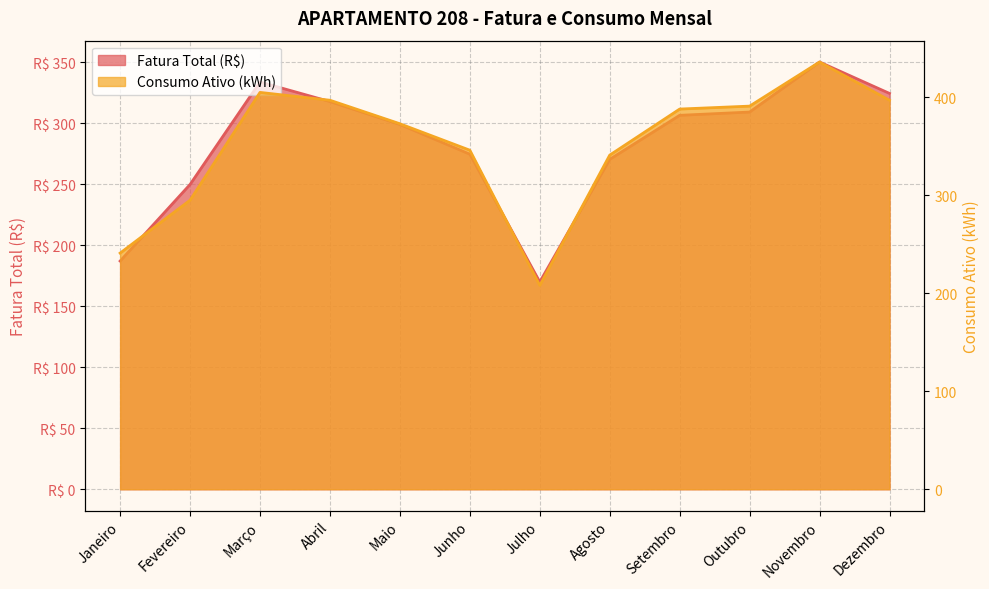

What is the difference between the maximum and minimum values in the Consumo Ativo (kWh) series?

228.0